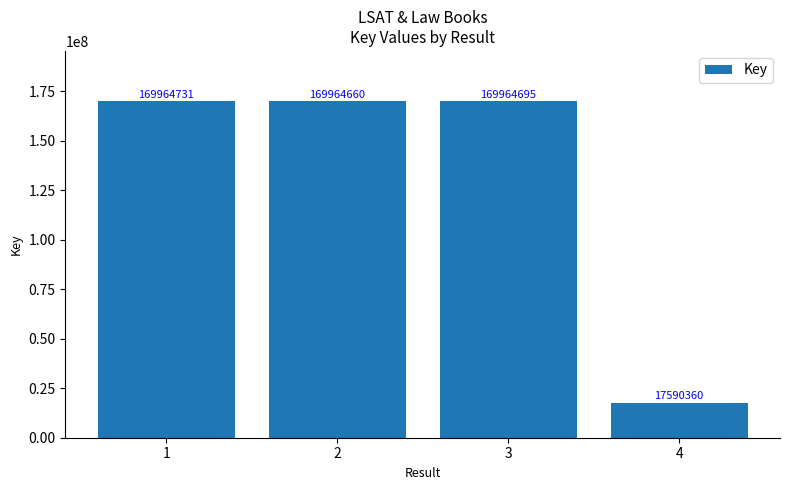

Which label corresponds to the smallest value in the chart?

4